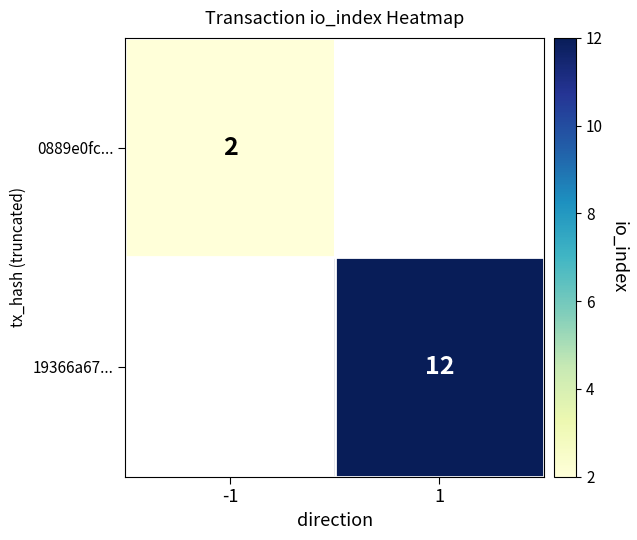

What is the greatest value displayed?

12.0